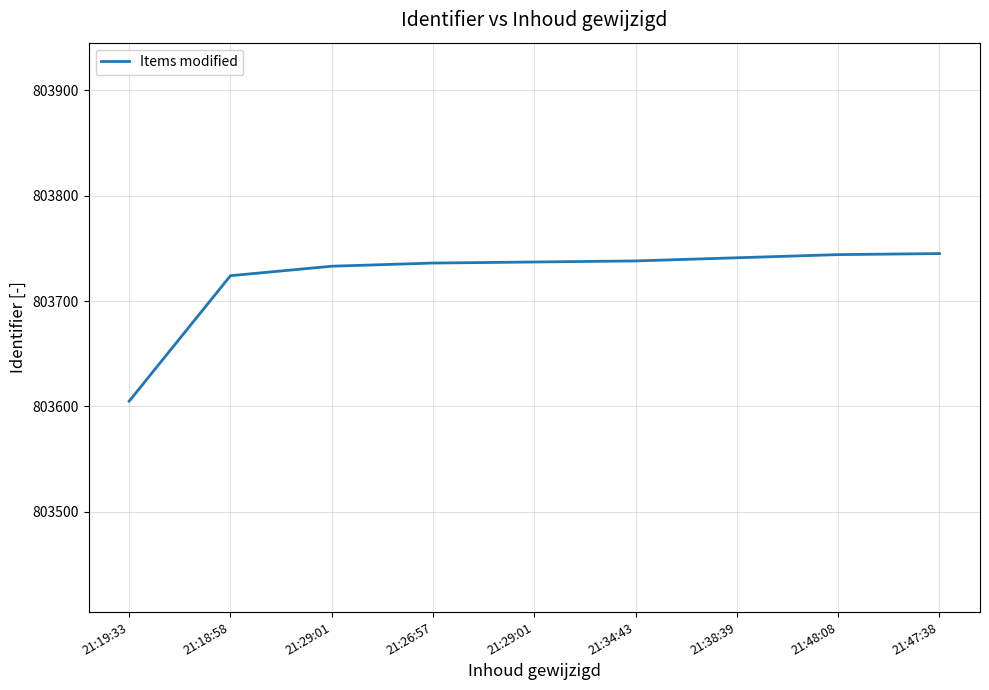

Is this an area chart (filled region under the line)?

No